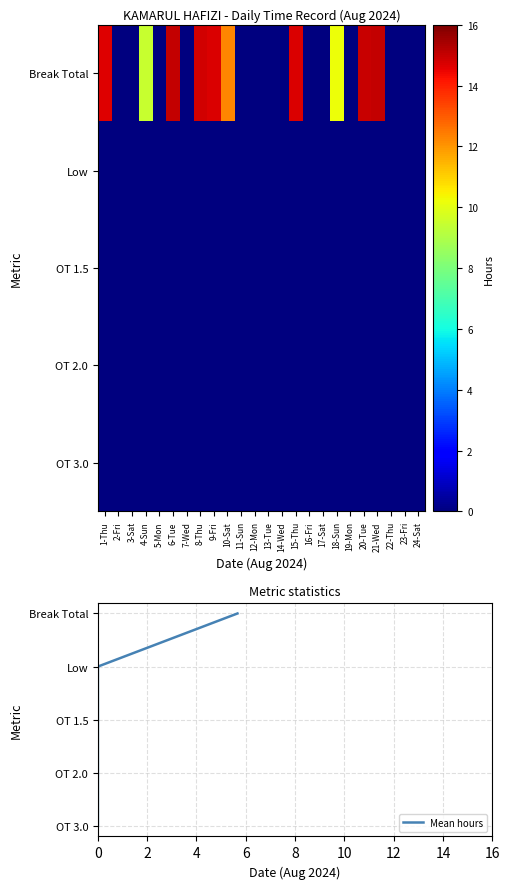

Between 15-Thu and 9-Fri, which is larger?

15-Thu